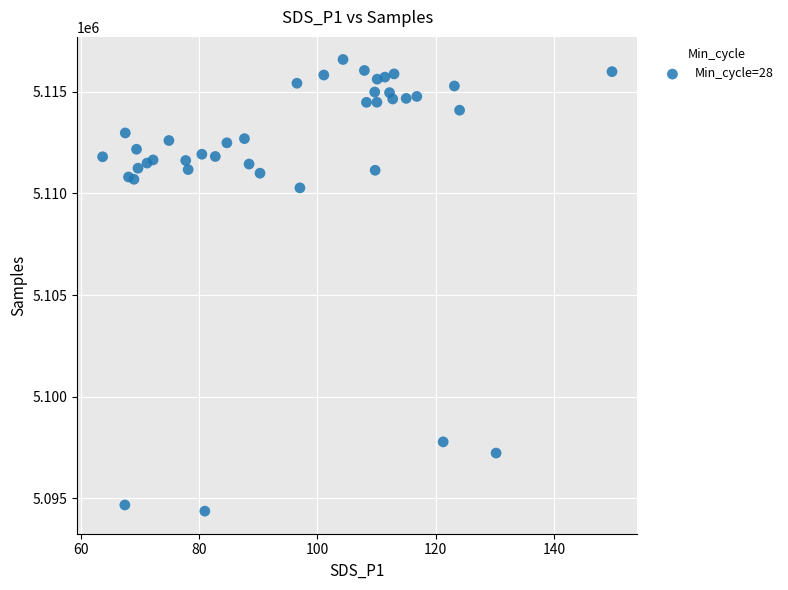

What Y value in the scatter plot is closest to 5105477?

5110270